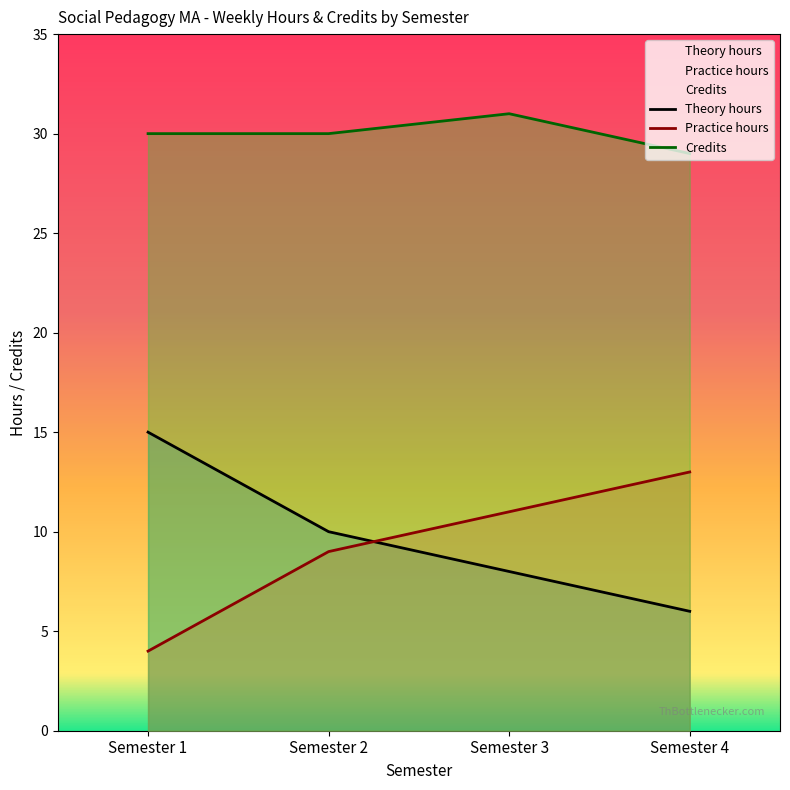

Which series has the widest spread of values?

Theory hours